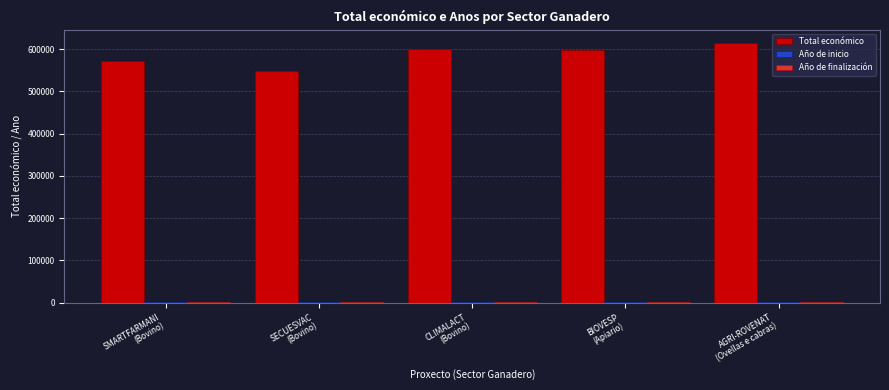

Count the number of categories in the chart.

5